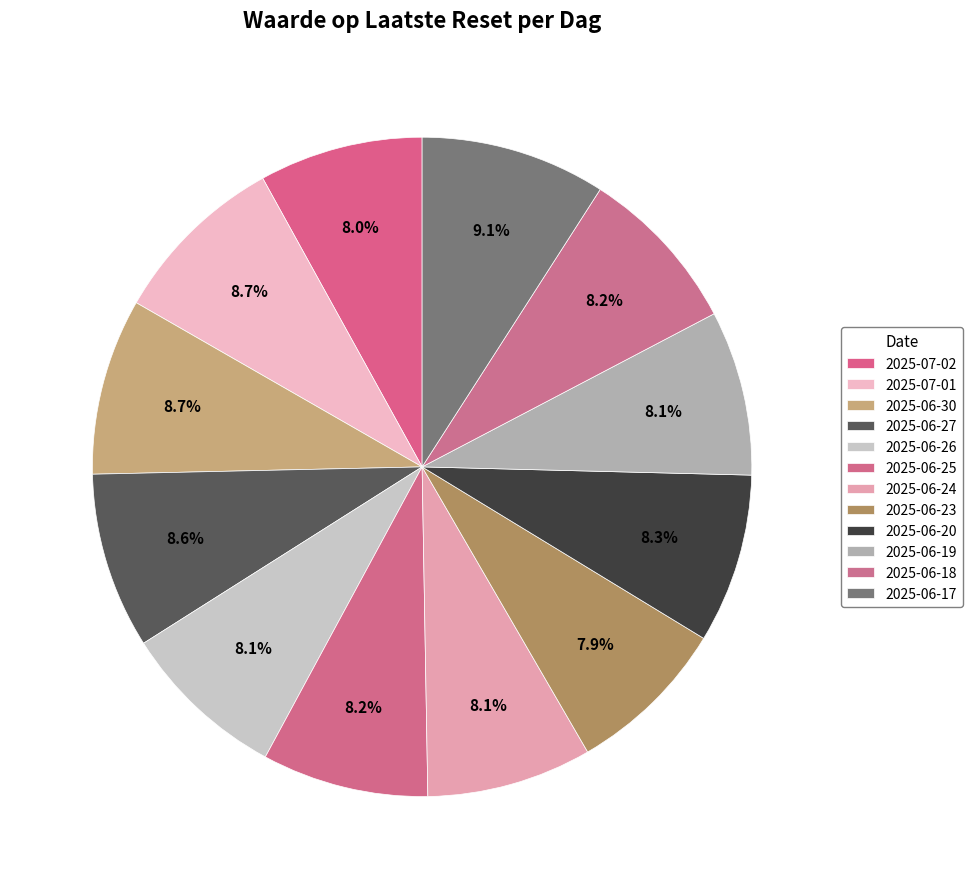

Count the number of slices in the pie.

12